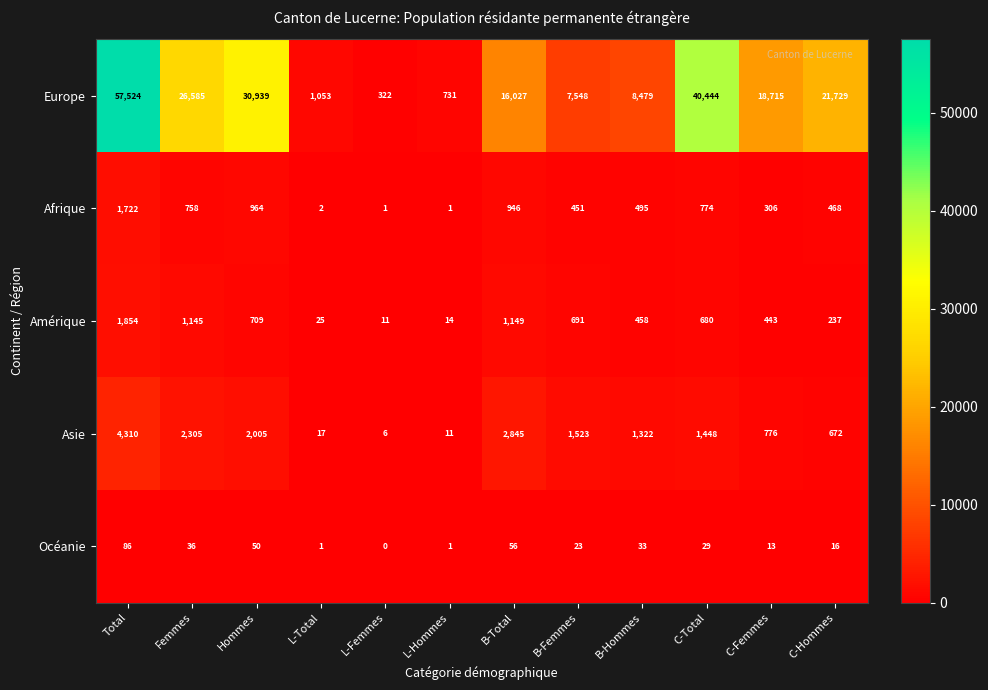

How many series are shown in this chart?

5